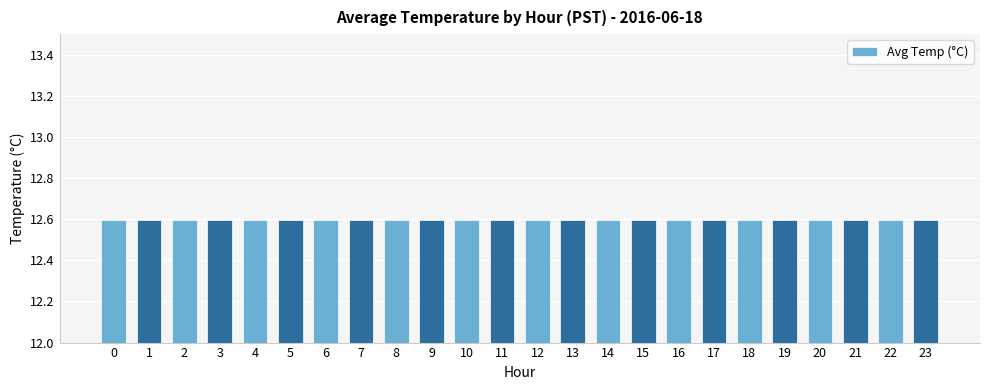

Which label corresponds to the smallest value in the chart?

2